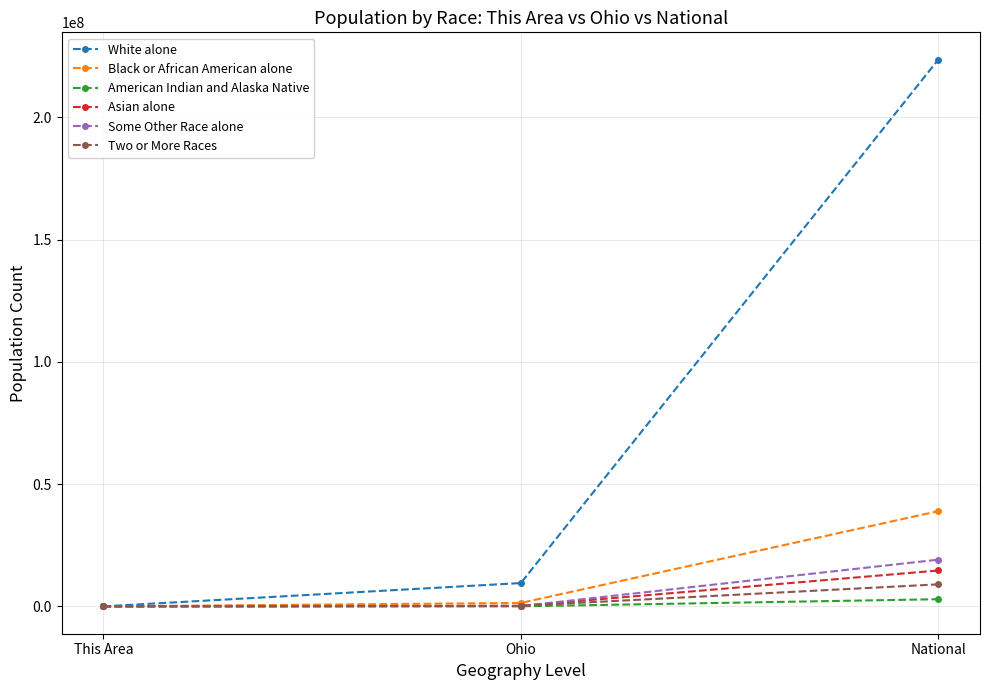

What is the sum of all Some Other Race alone values?

19238031